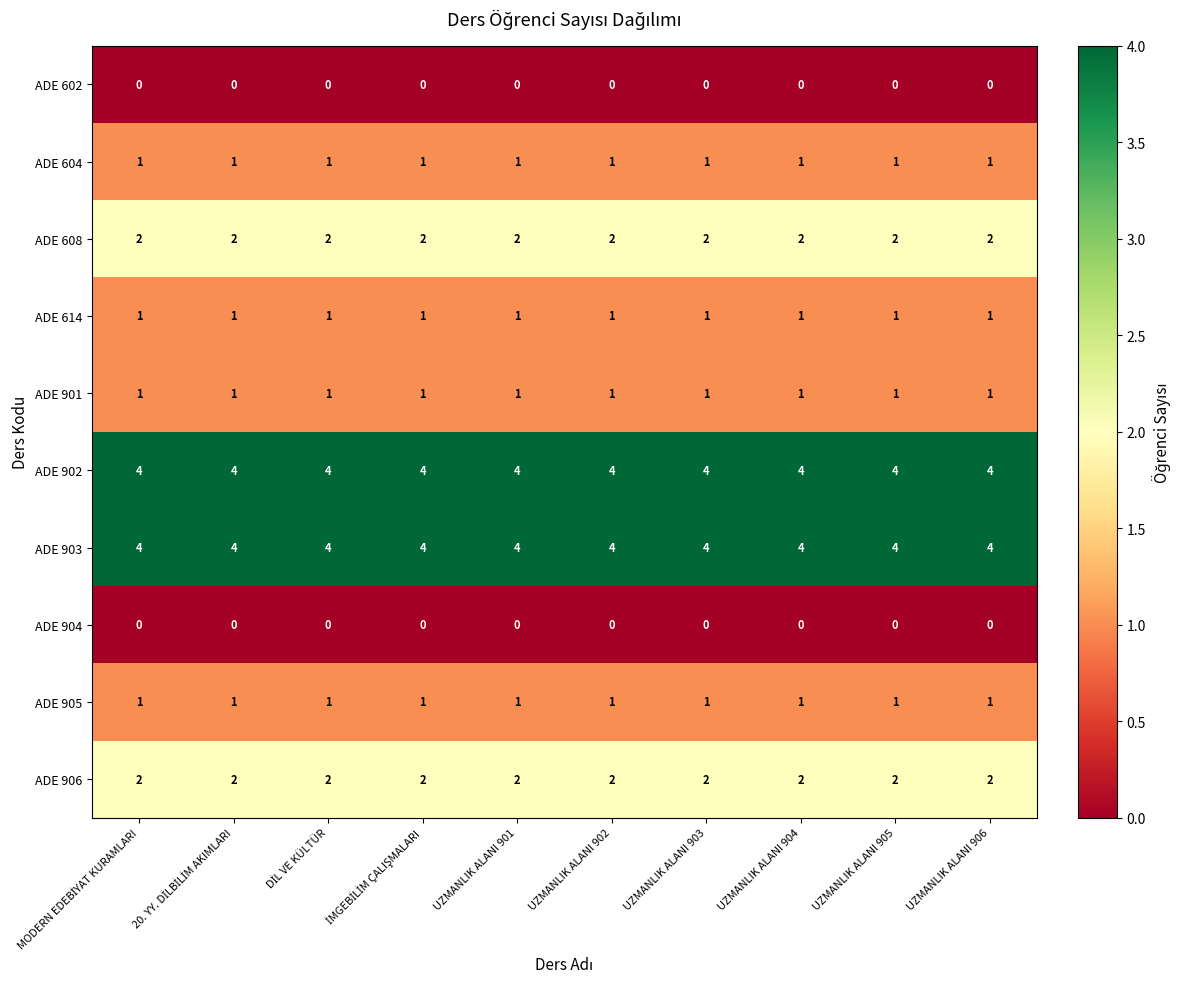

True or false: ADE 614 has a value of 1 at UZMANLIK ALANI 905.

True